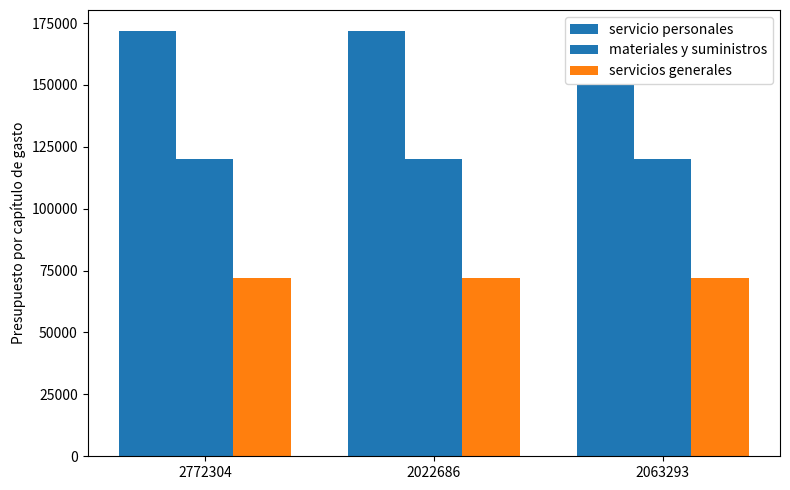

How many series are shown in this chart?

3